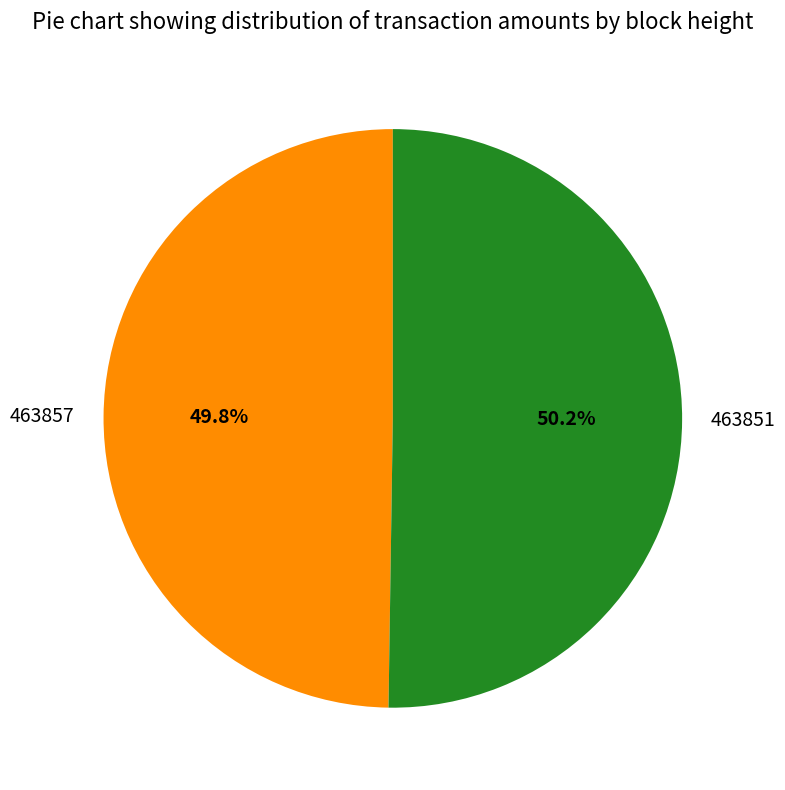

What percentage do 463851 and 463857 together represent?

100.0%